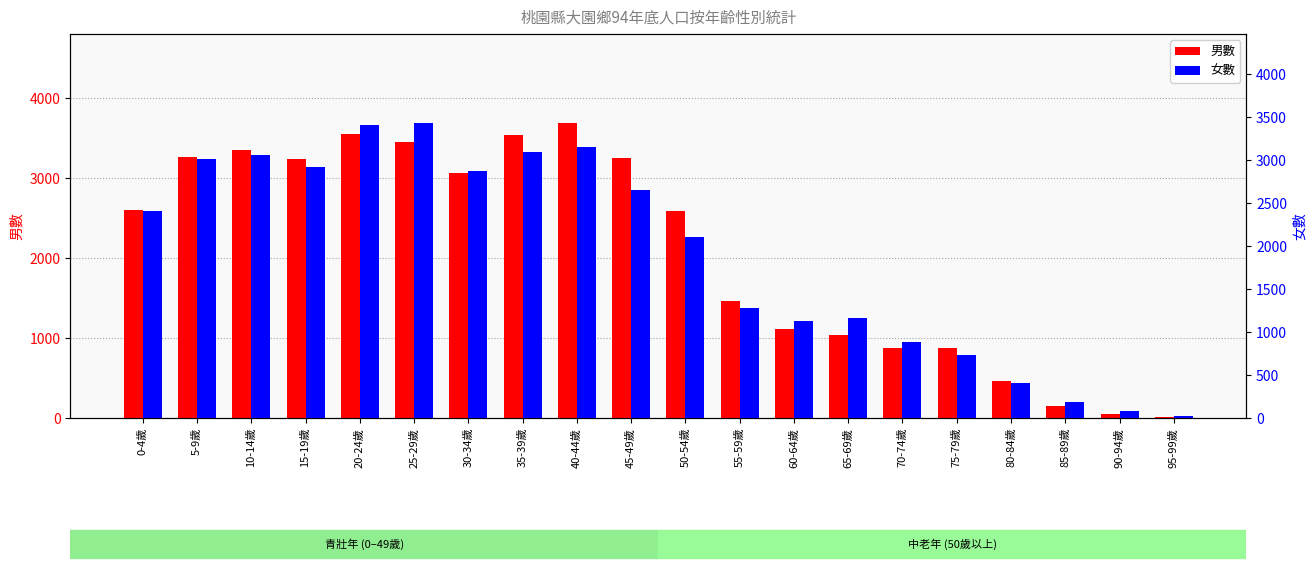

What are all the series names shown in the legend?

男數, 女數